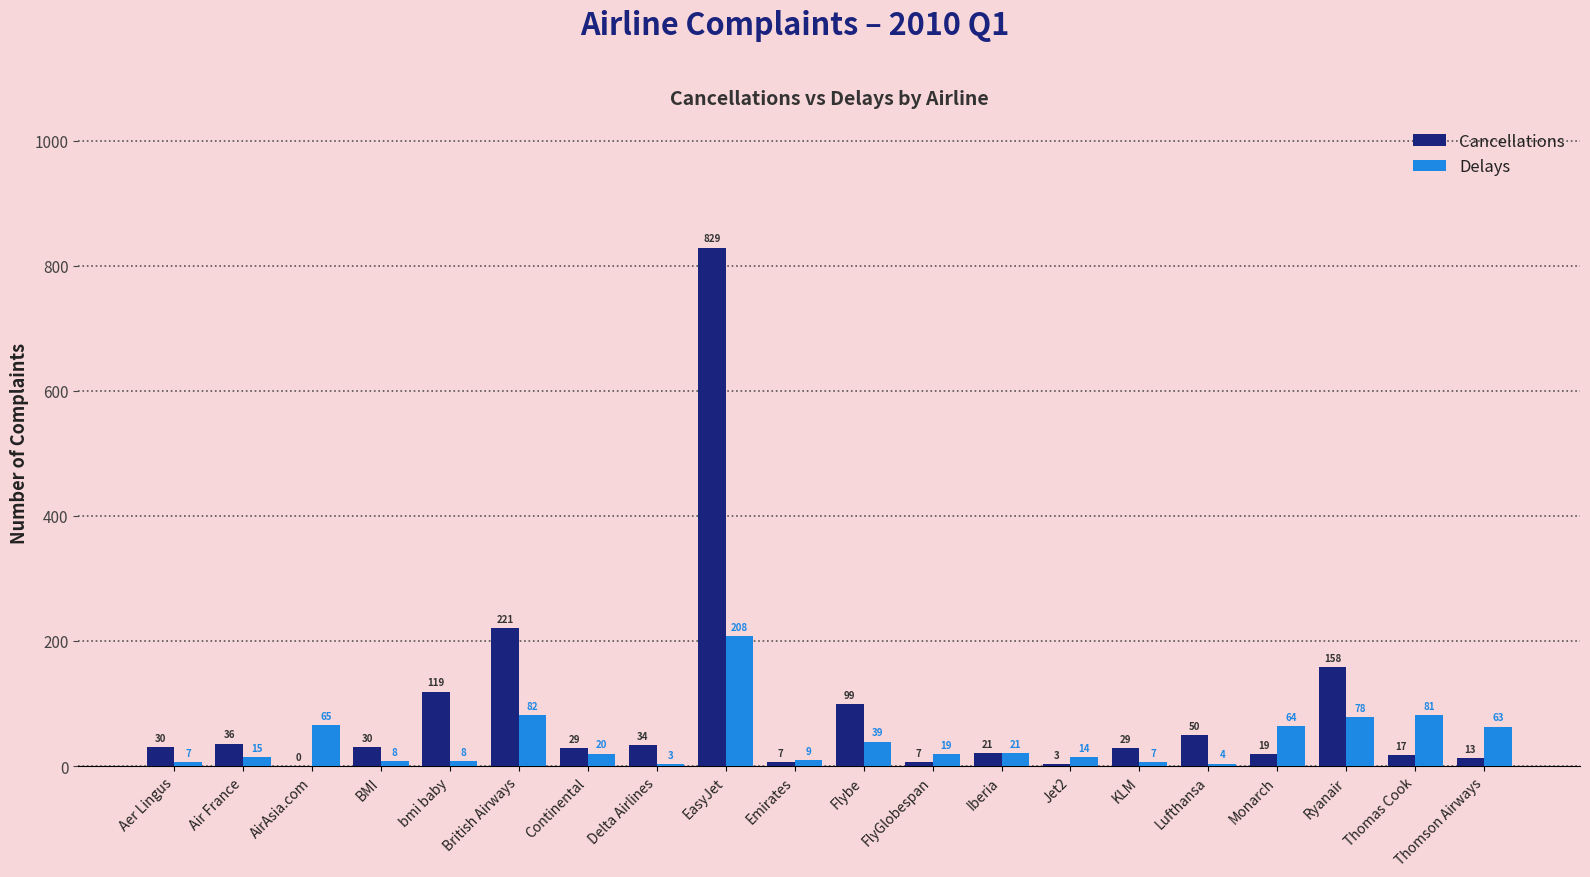

At which category is the sum across all series the highest?

EasyJet